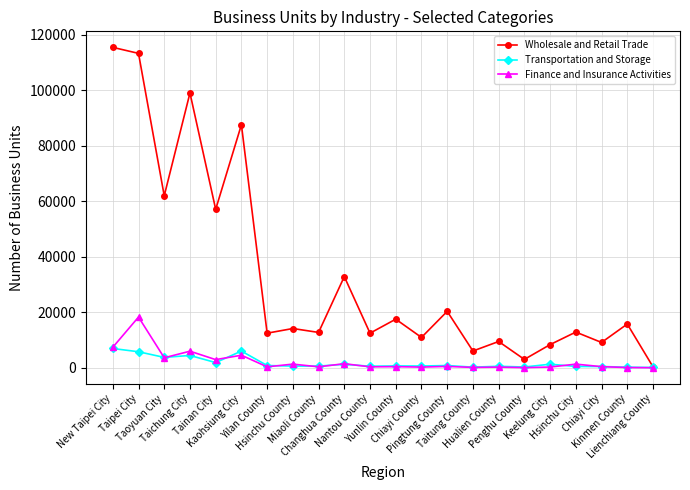

True or false: Wholesale and Retail Trade has more than 2 points higher than both neighbors.

True